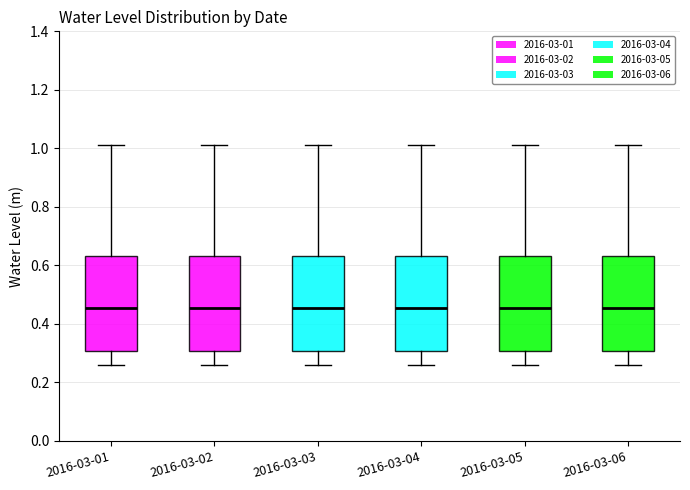

Reading left to right, read every box against the y-axis: the position of its median line, the range the box covers, and the ends of its whiskers. The values are not printed on the chart, so give them approximately, as read against the axis.

2016-03-01: median 0.46, box 0.30 to 0.64, whiskers 0.26 to 1.02
2016-03-02: median 0.46, box 0.30 to 0.64, whiskers 0.26 to 1.02
2016-03-03: median 0.46, box 0.30 to 0.64, whiskers 0.26 to 1.02
2016-03-04: median 0.46, box 0.30 to 0.64, whiskers 0.26 to 1.02
2016-03-05: median 0.46, box 0.30 to 0.64, whiskers 0.26 to 1.02
2016-03-06: median 0.46, box 0.30 to 0.64, whiskers 0.26 to 1.02